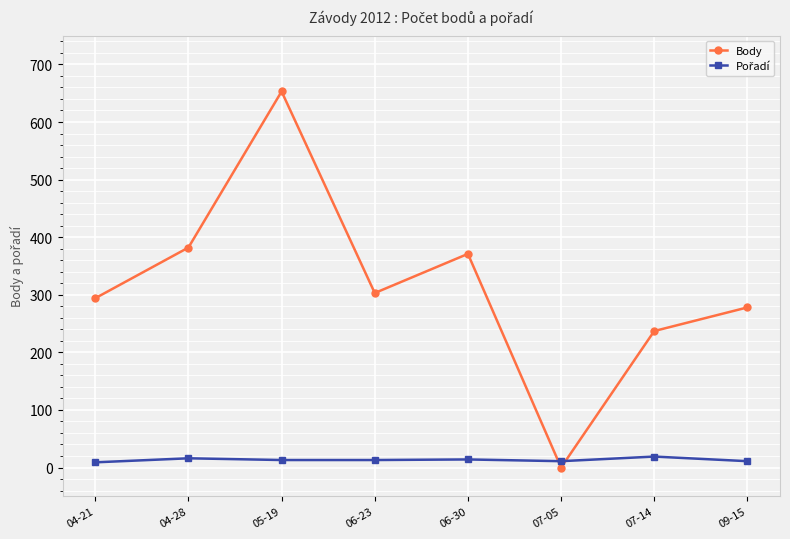

What is the sum of all Body values?

2518